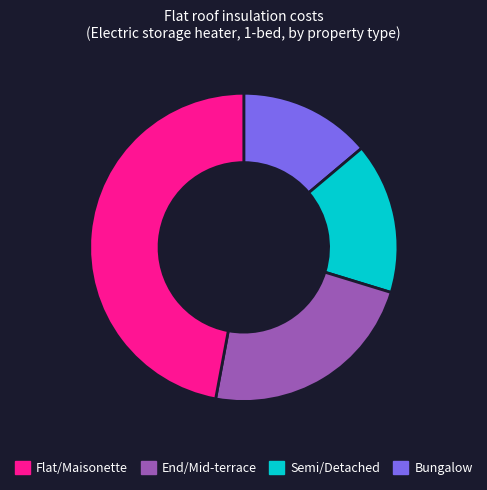

Between Flat/Maisonette and Semi/Detached, which is larger?

Semi/Detached